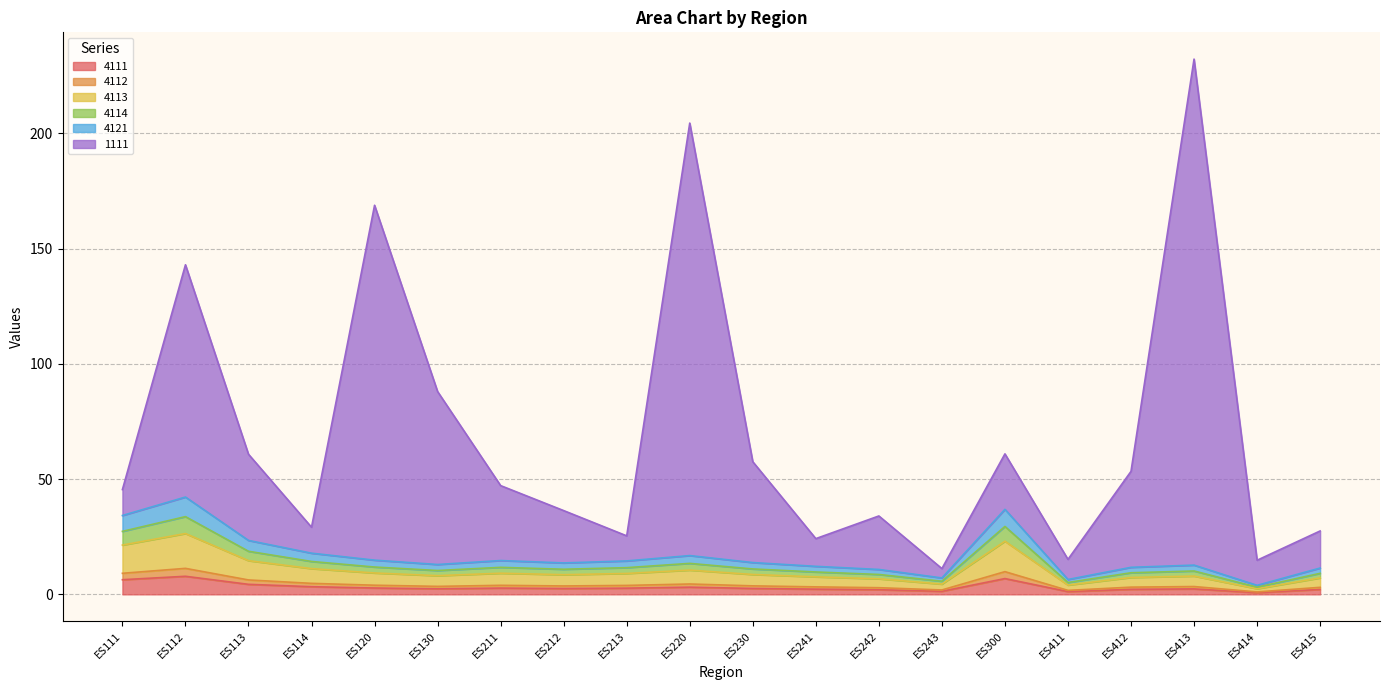

Does the chart have visible grid lines?

Yes